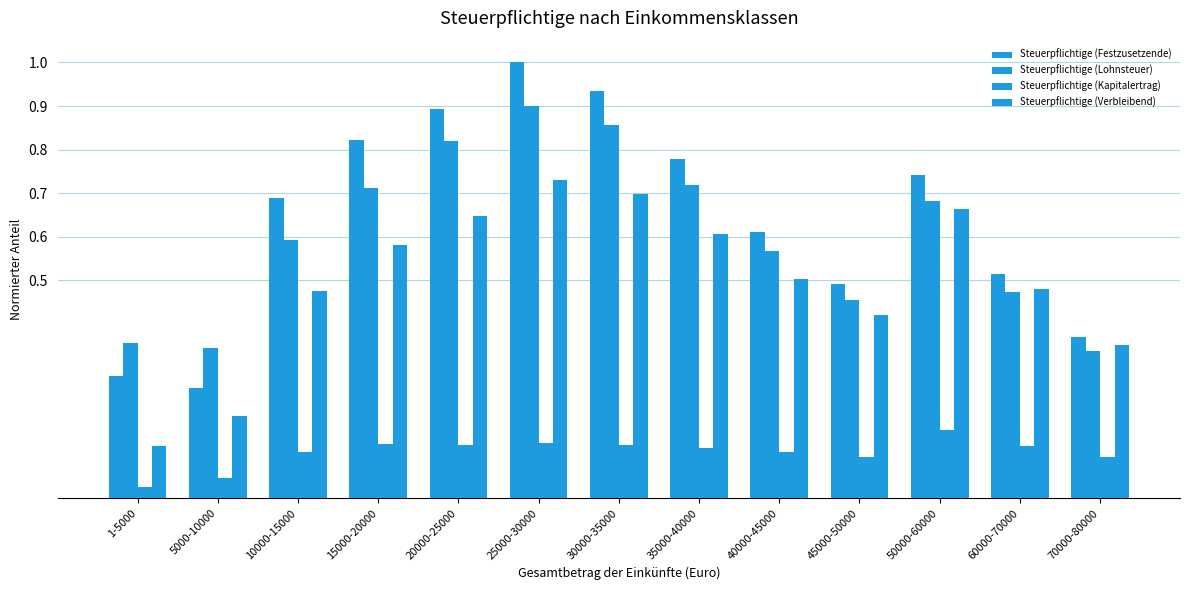

Reading right to left, transcribe all the data shown in this chart.

Steuerpflichtige (Festzusetzende): 70000-80000=0.4	60000-70000=0.5	50000-60000=0.7	45000-50000=0.5	40000-45000=0.6	35000-40000=0.8	30000-35000=0.9	25000-30000=1.0	20000-25000=0.9	15000-20000=0.8	10000-15000=0.7	5000-10000=0.3	1-5000=0.3
Steuerpflichtige (Lohnsteuer): 70000-80000=0.3	60000-70000=0.5	50000-60000=0.7	45000-50000=0.5	40000-45000=0.6	35000-40000=0.7	30000-35000=0.9	25000-30000=0.9	20000-25000=0.8	15000-20000=0.7	10000-15000=0.6	5000-10000=0.3	1-5000=0.4
Steuerpflichtige (Kapitalertrag): 70000-80000=0.1	60000-70000=0.1	50000-60000=0.2	45000-50000=0.1	40000-45000=0.1	35000-40000=0.1	30000-35000=0.1	25000-30000=0.1	20000-25000=0.1	15000-20000=0.1	10000-15000=0.1	5000-10000=0.0	1-5000=0.0
Steuerpflichtige (Verbleibend): 70000-80000=0.4	60000-70000=0.5	50000-60000=0.7	45000-50000=0.4	40000-45000=0.5	35000-40000=0.6	30000-35000=0.7	25000-30000=0.7	20000-25000=0.6	15000-20000=0.6	10000-15000=0.5	5000-10000=0.2	1-5000=0.1